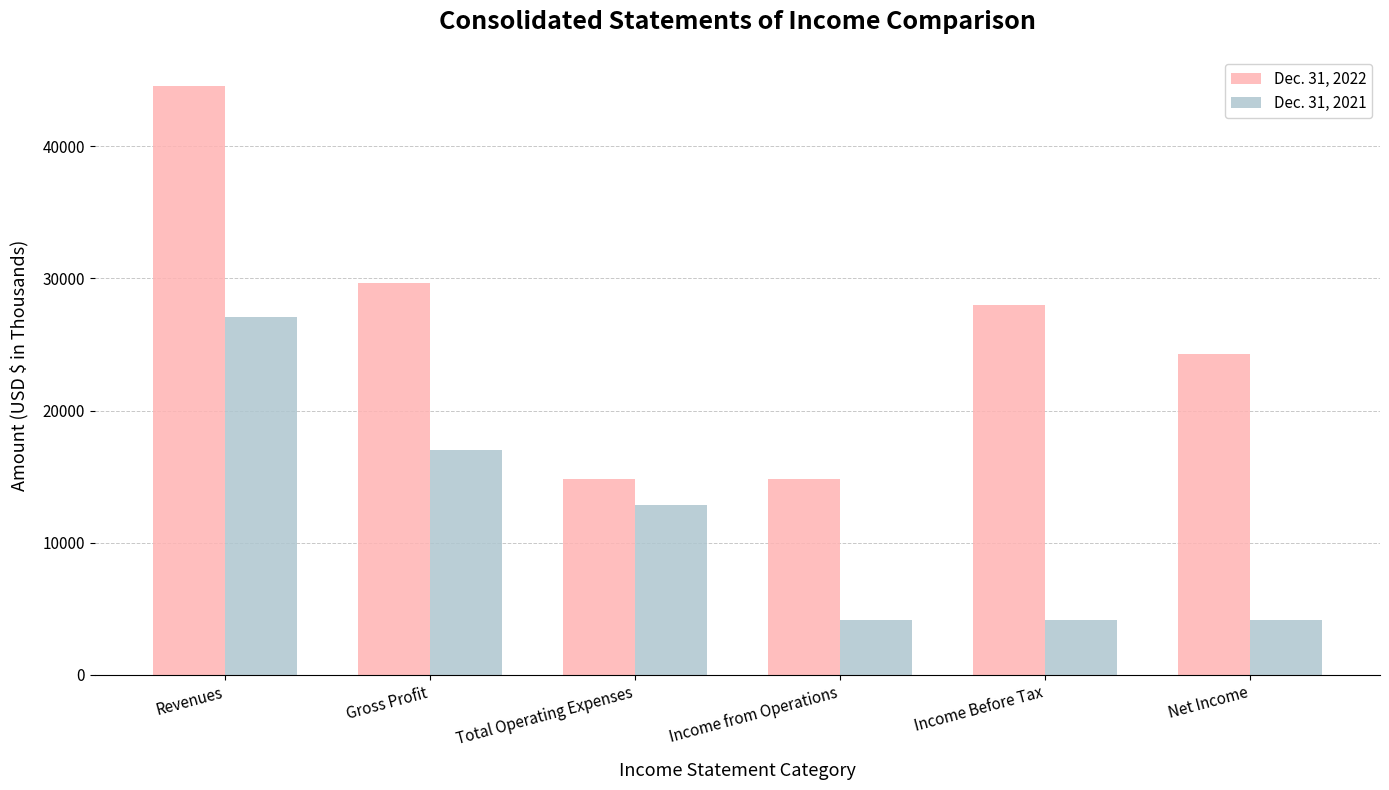

List the series in order of their peak value, highest first.

Dec. 31, 2022, Dec. 31, 2021